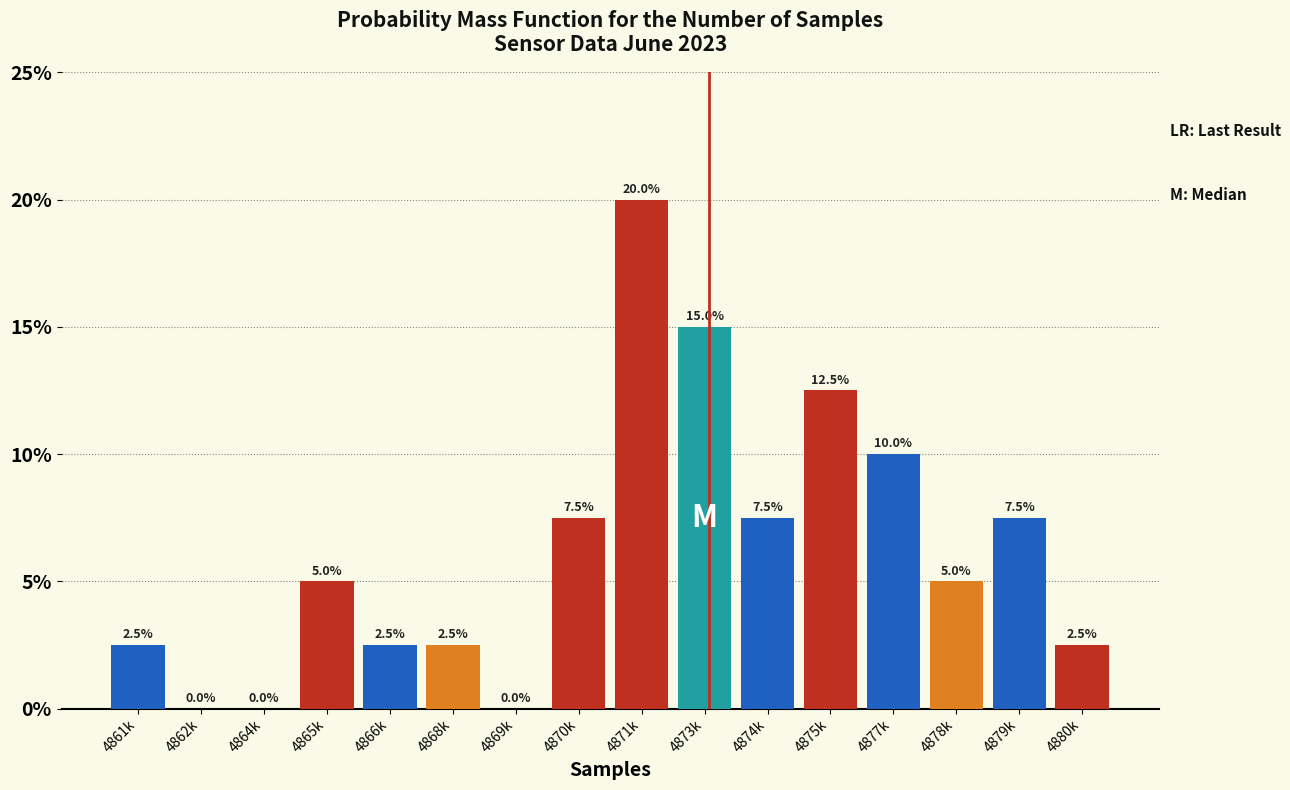

Reading left to right, extract all data points from this chart.

4861k=2.5	4862k=0.0	4864k=0.0	4865k=5.0	4866k=2.5	4868k=2.5	4869k=0.0	4870k=7.5	4871k=20.0	4873k=15.0	4874k=7.5	4875k=12.5	4877k=10.0	4878k=5.0	4879k=7.5	4880k=2.5